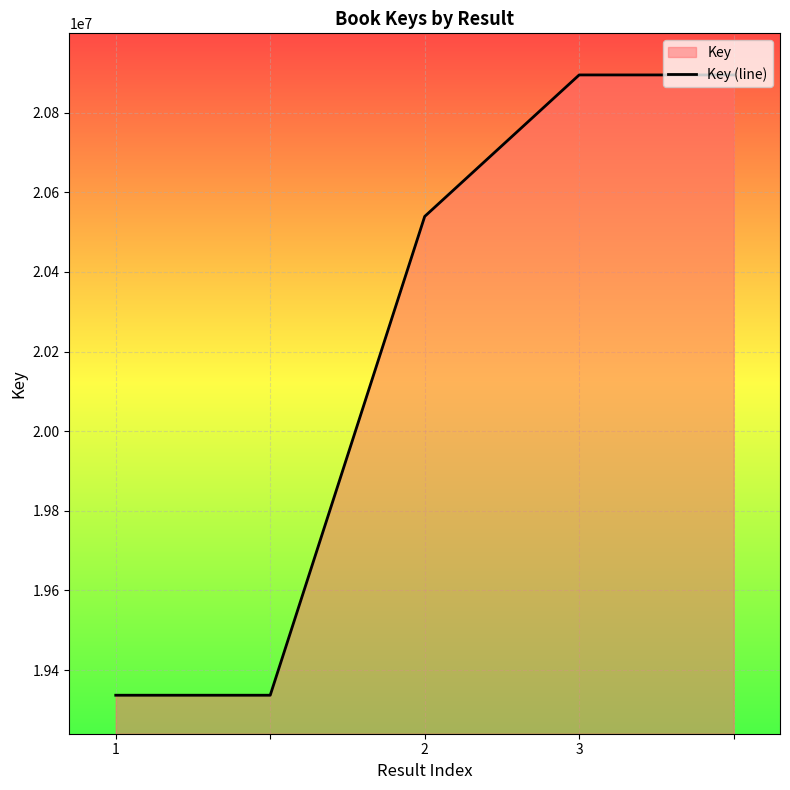

Which has a higher value, 3 or 2?

3